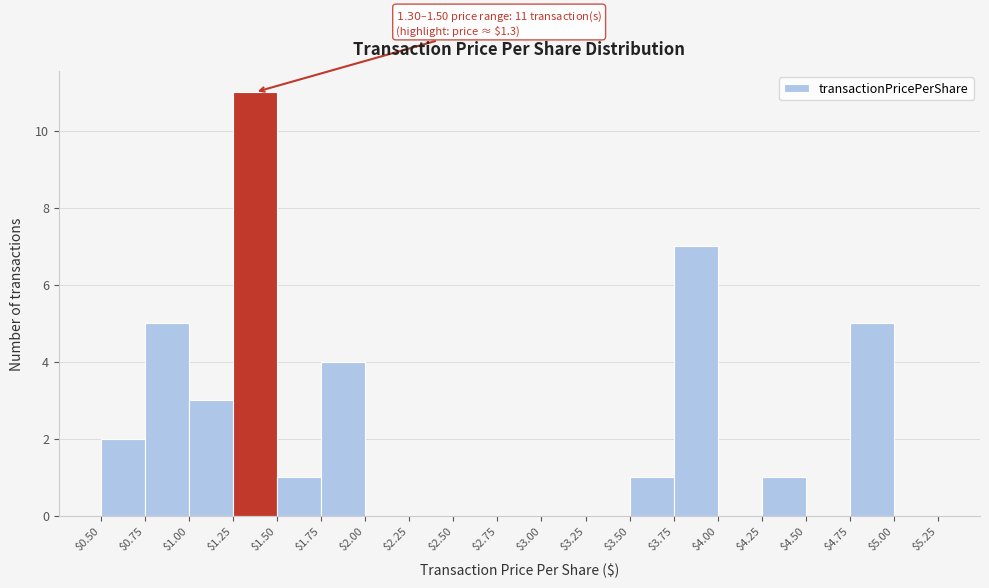

Which range on the x-axis has the tallest bar?

$1.25 to $1.50